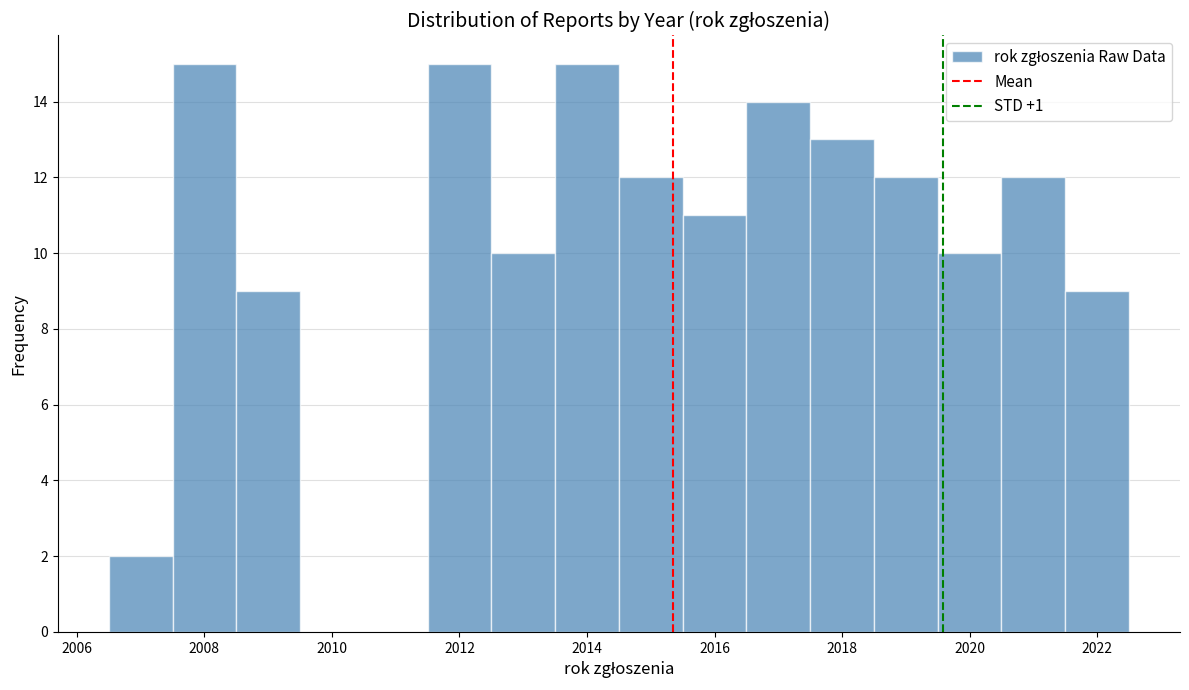

How tall is the bar that spans 2015.5 to 2016.5 on the x-axis? Neither the bar edges nor the heights are printed on the chart, so give them approximately, as read against the axes.

11